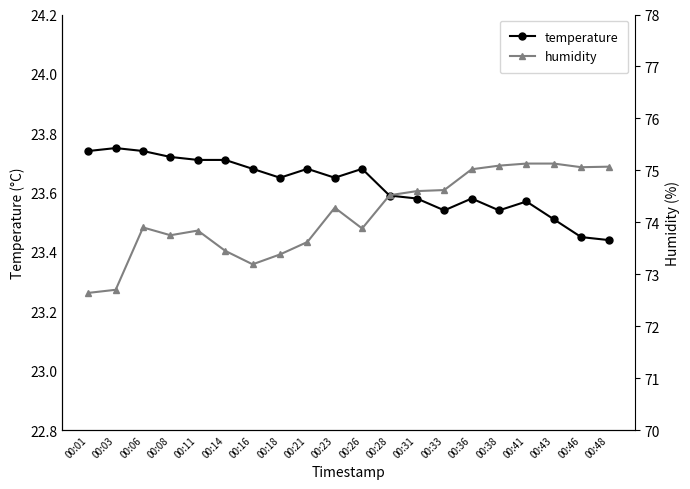

Is it true that temperature equals 23.5 at 00:38?

True